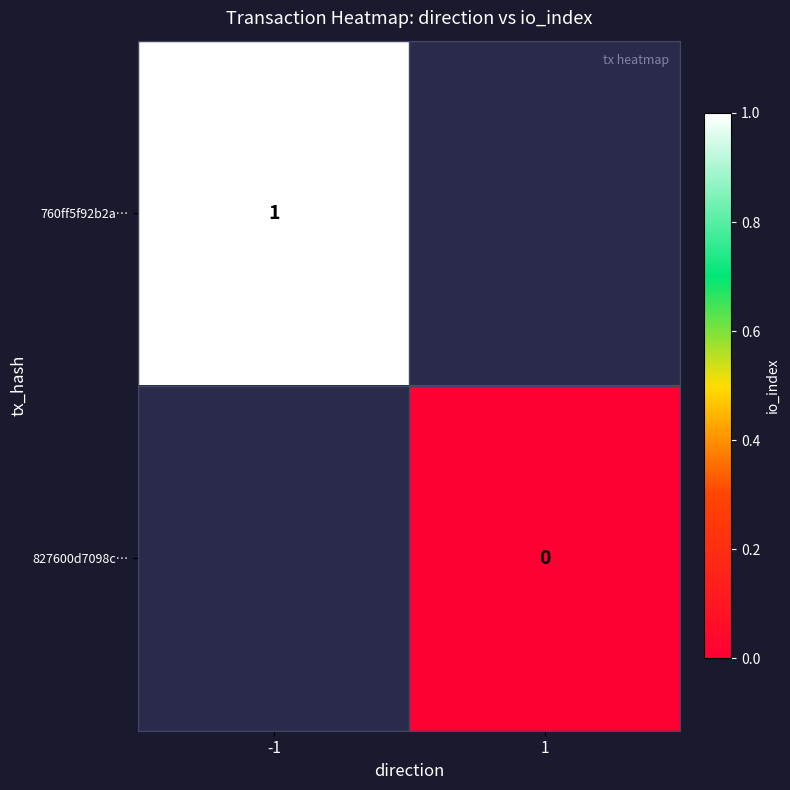

Is the value of 827600d7098c… at 1 greater than the value of 760ff5f92b2a… at -1?

No